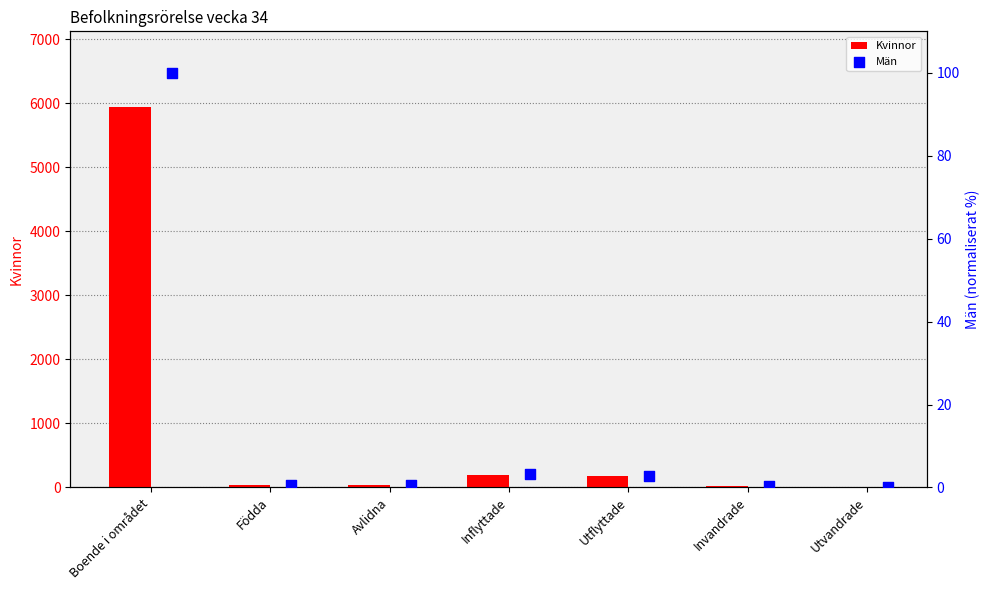

The Kvinnor series shows 187 at Inflyttade. True or false?

True